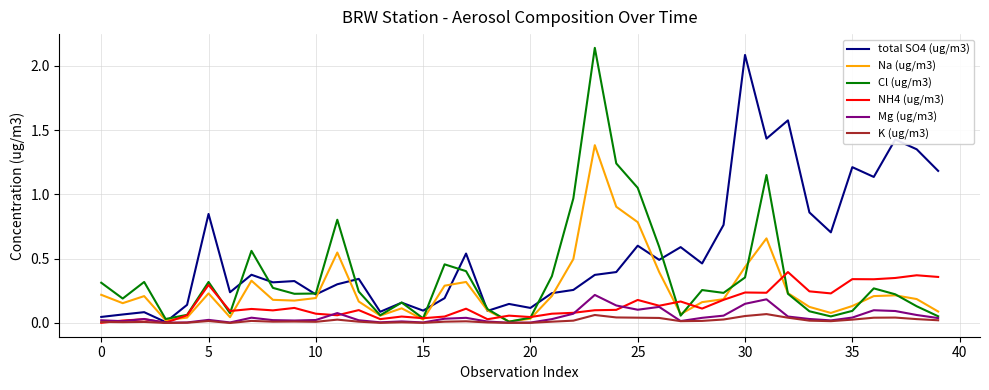

Which series has the largest total across all categories?

total SO4 (ug/m3)